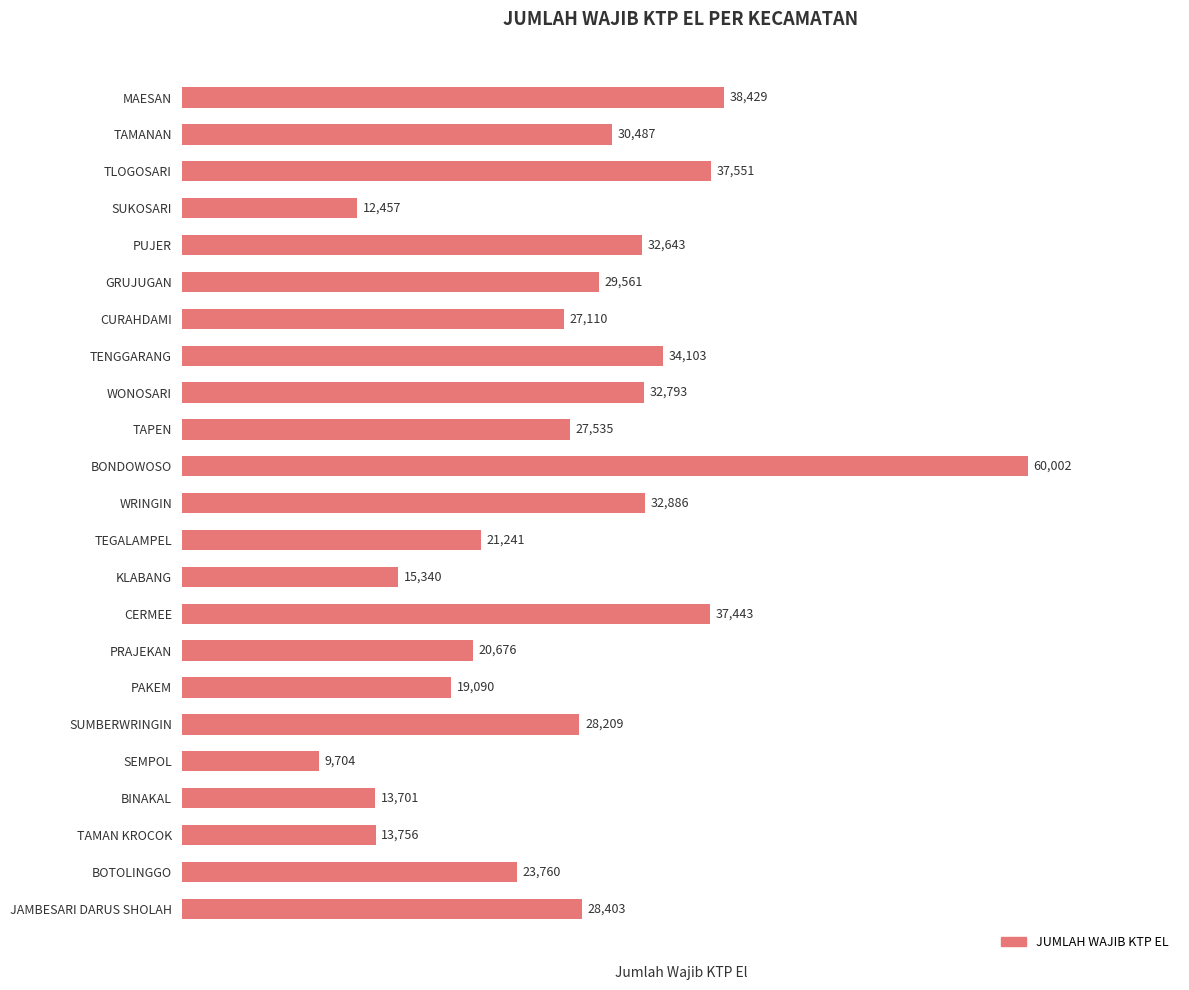

Which label corresponds to the smallest value in the chart?

SEMPOL